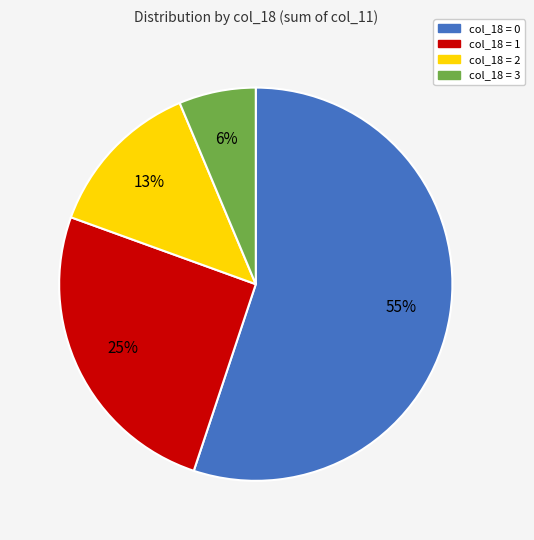

To the nearest percent, what is the average slice percentage?

25%